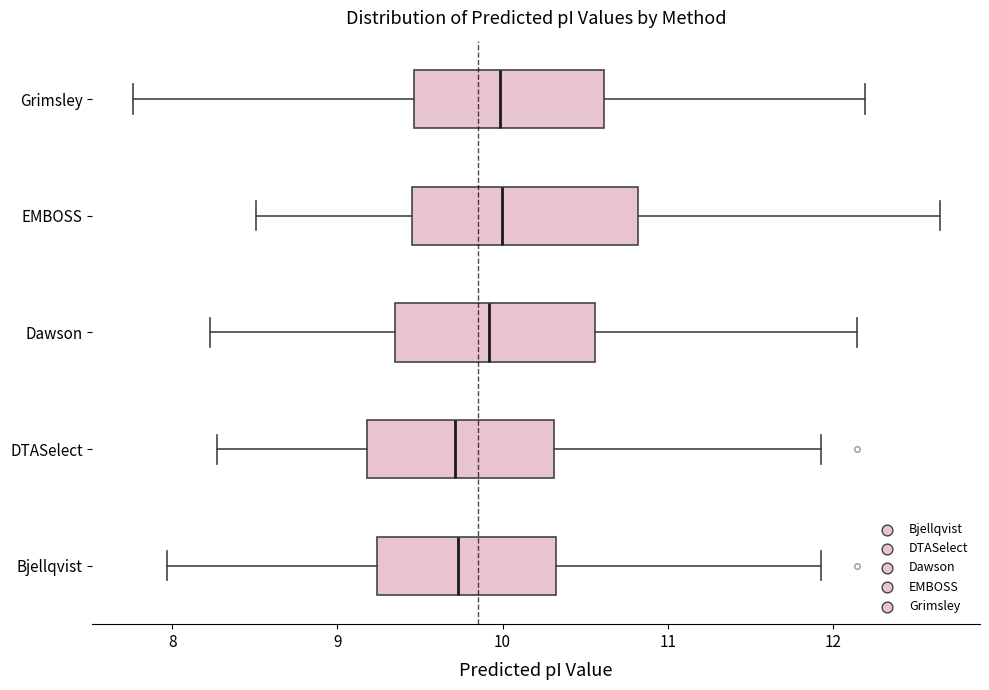

Where is the right edge of the box for Grimsley on the x-axis? The values are not printed on the chart, so give them approximately, as read against the axis.

10.6